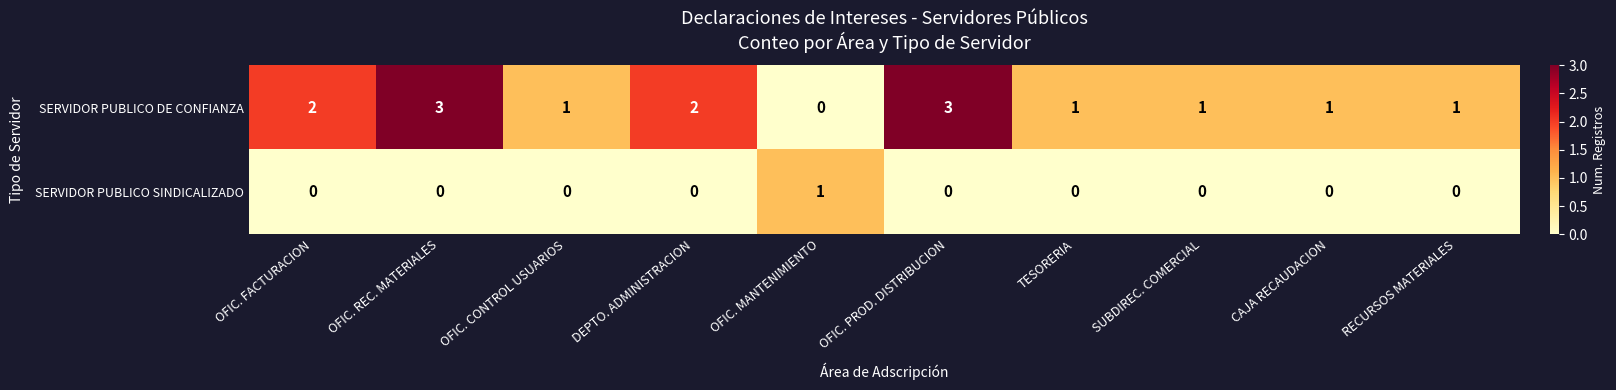

What is the total value across all series at OFIC. CONTROL USUARIOS?

1